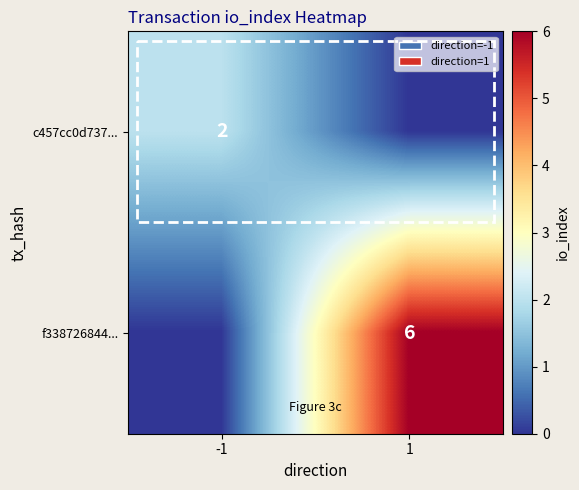

True or false: f338726844... has a value of 6 at 1.

True